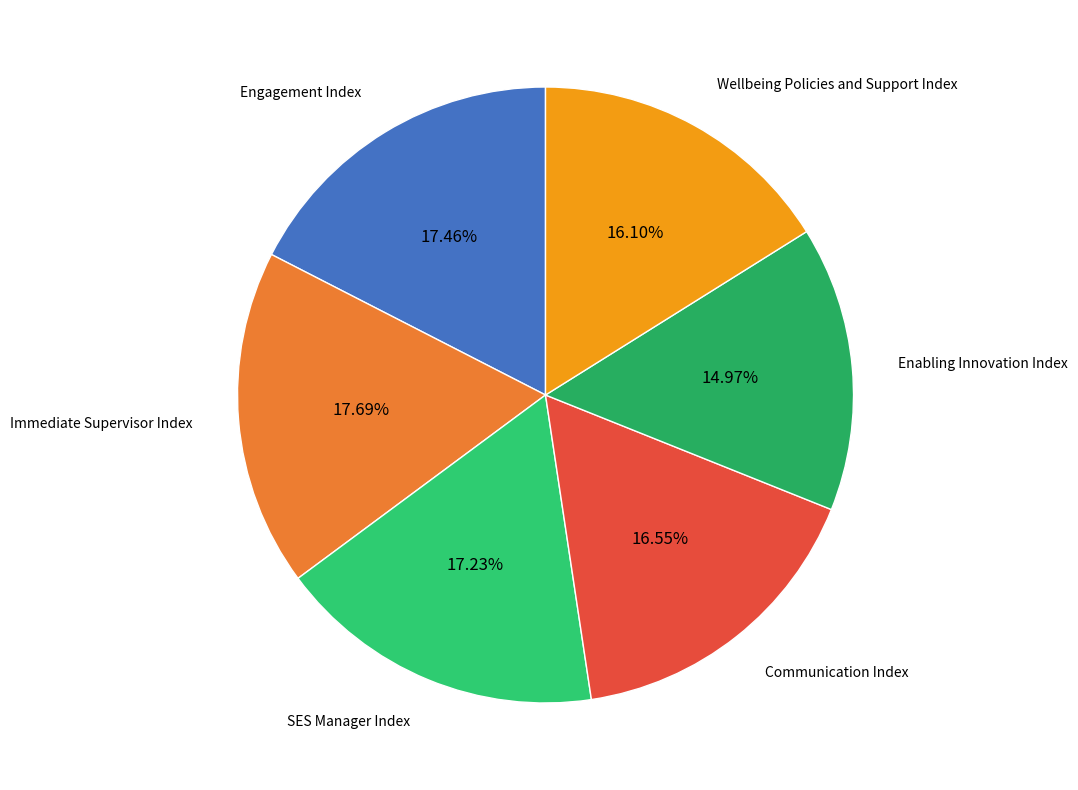

How many segments does this pie chart have?

6